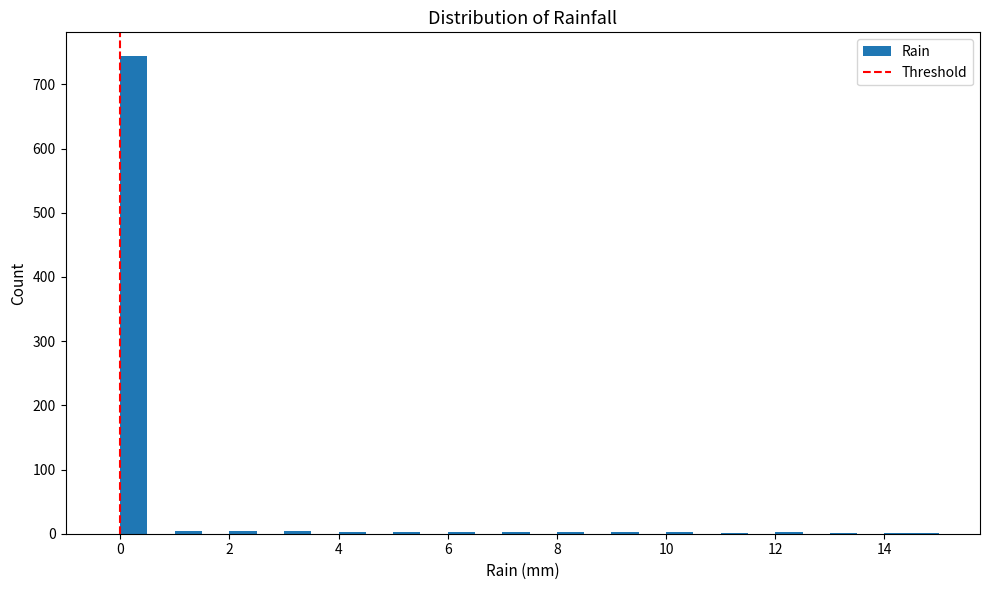

Read against the x-axis, roughly where is the centre of the tallest bar?

0.2